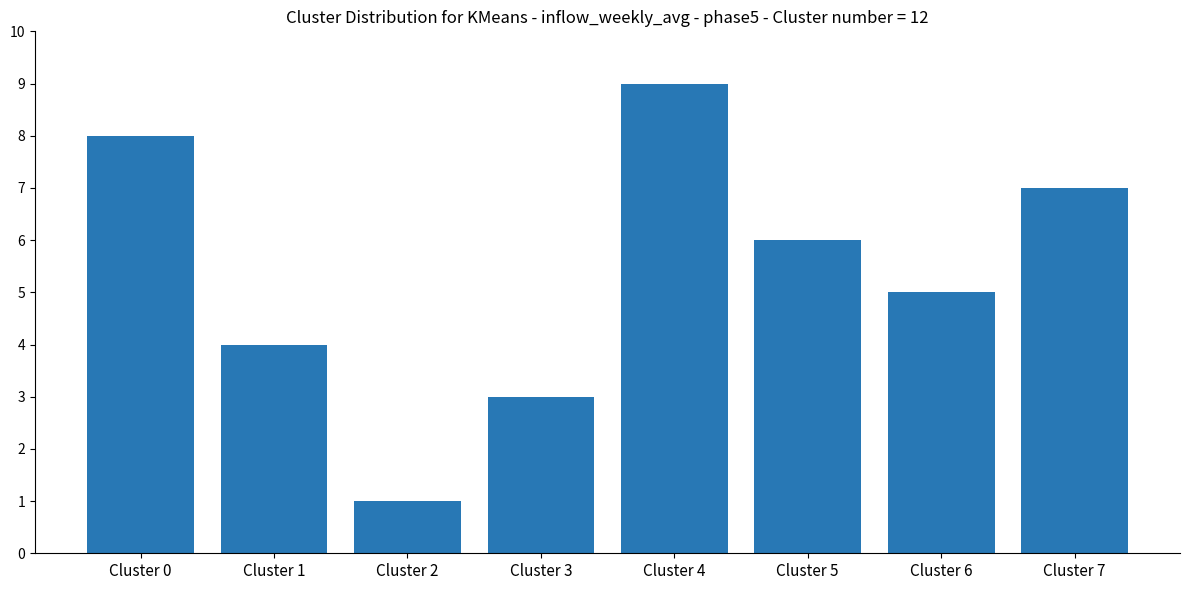

What is the average value?

5